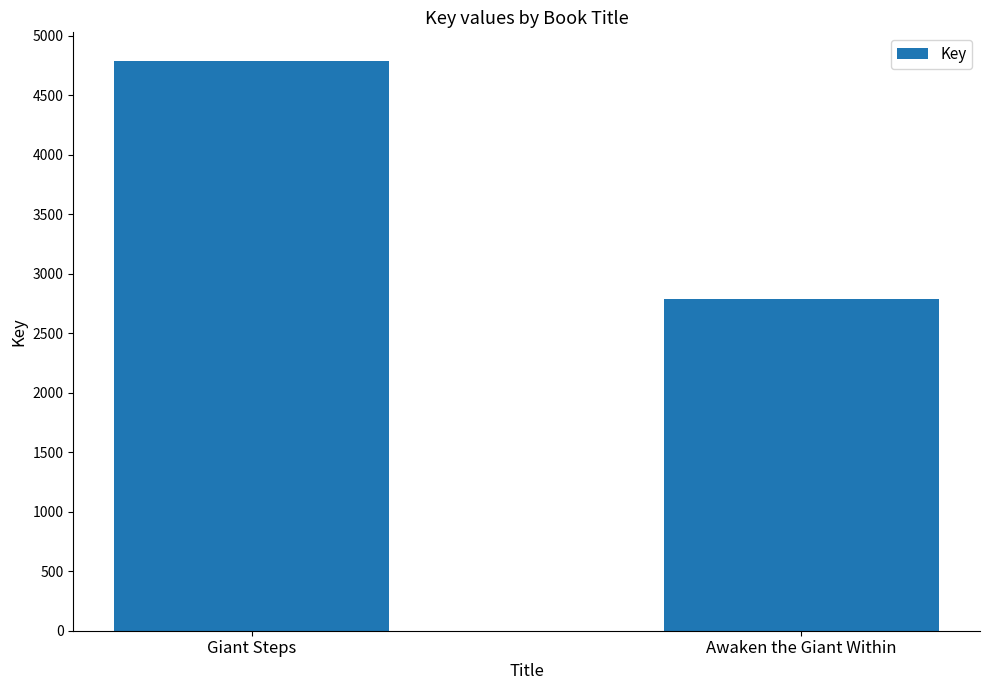

Is it true that the value at Awaken the Giant Within is 2789?

True